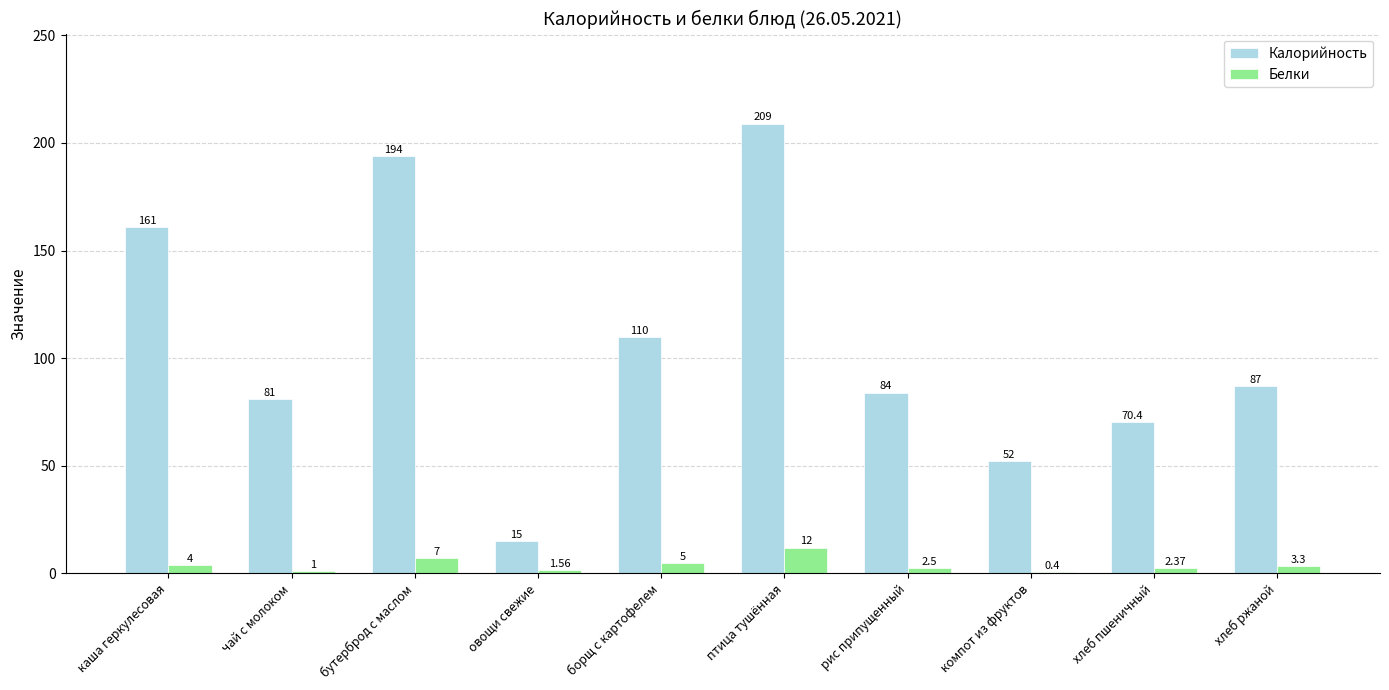

Between бутерброд с маслом and борщ с картофелем, which series saw the biggest shift?

Калорийность